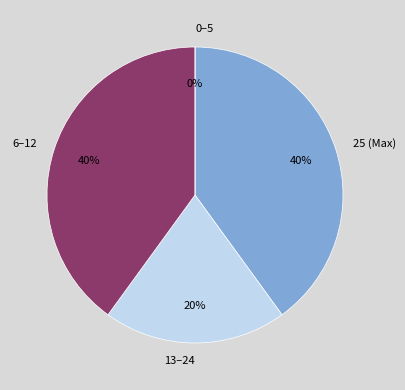

Is it true that 6-12 is 30% of the pie?

False